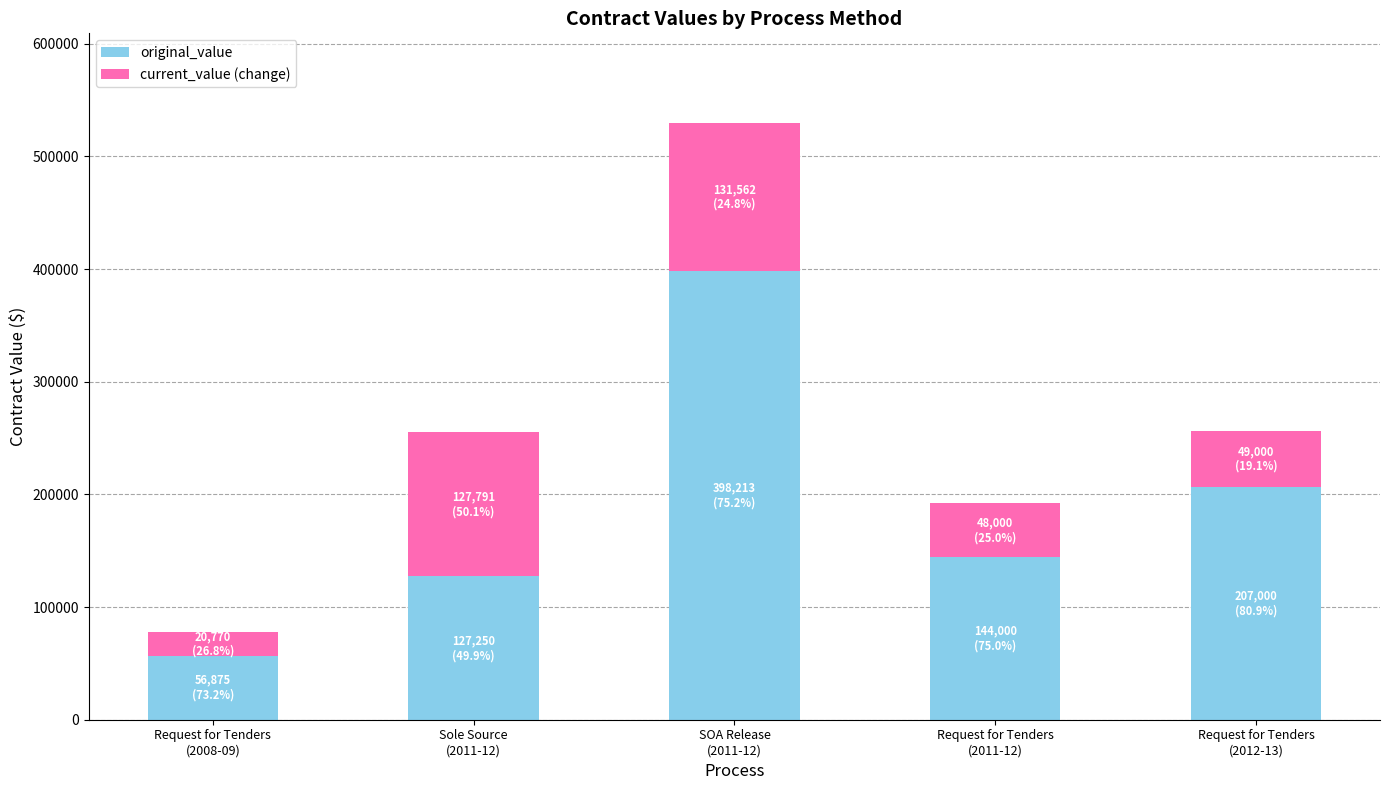

How many values in the original_value series are below 144000?

2